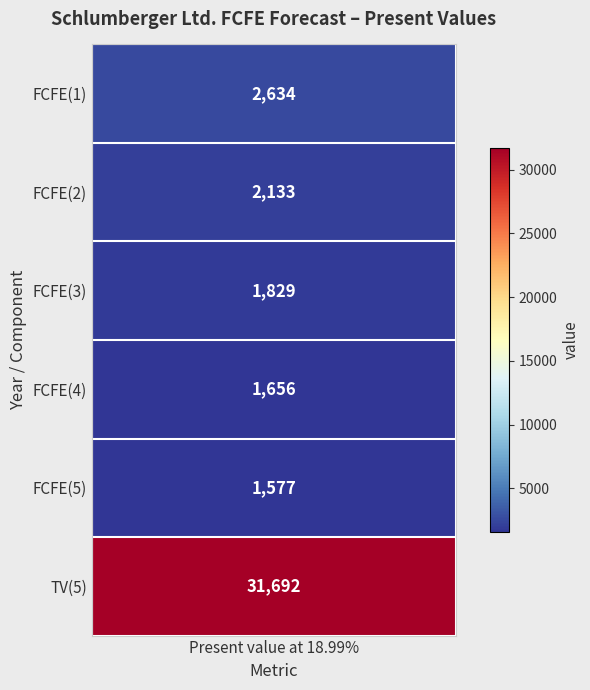

The chart shows a value of 1829 at FCFE(3). True or false?

True